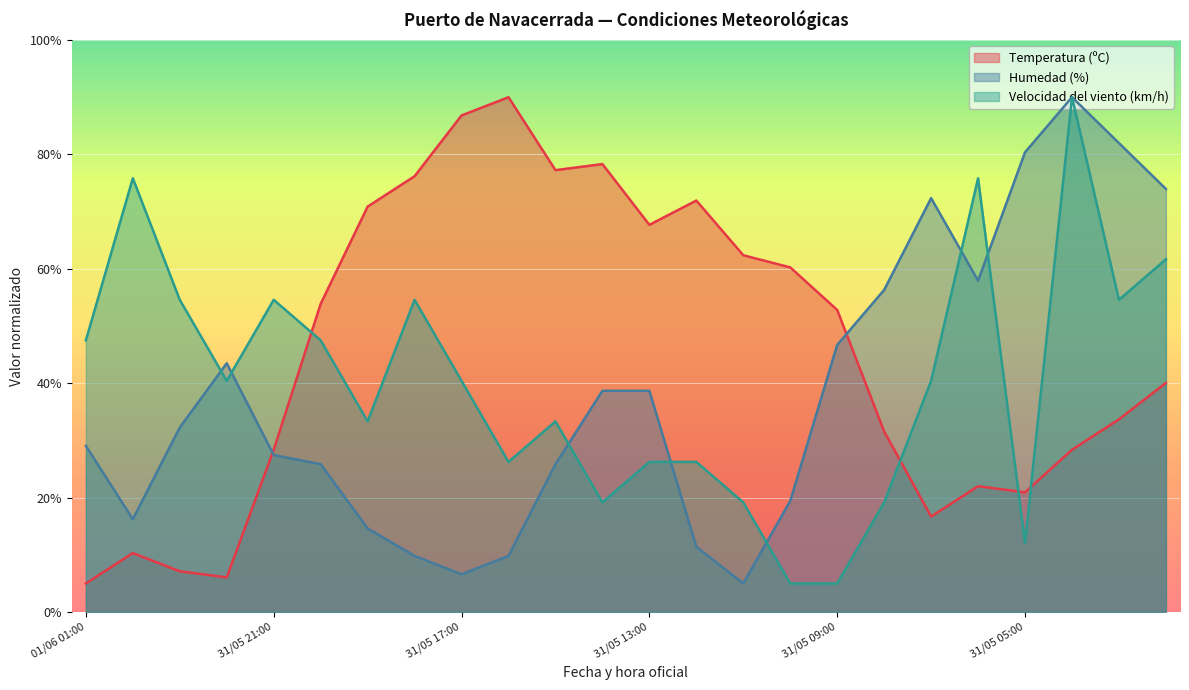

Where is the first local minimum for Velocidad del viento (km/h)?

31/05 22:00